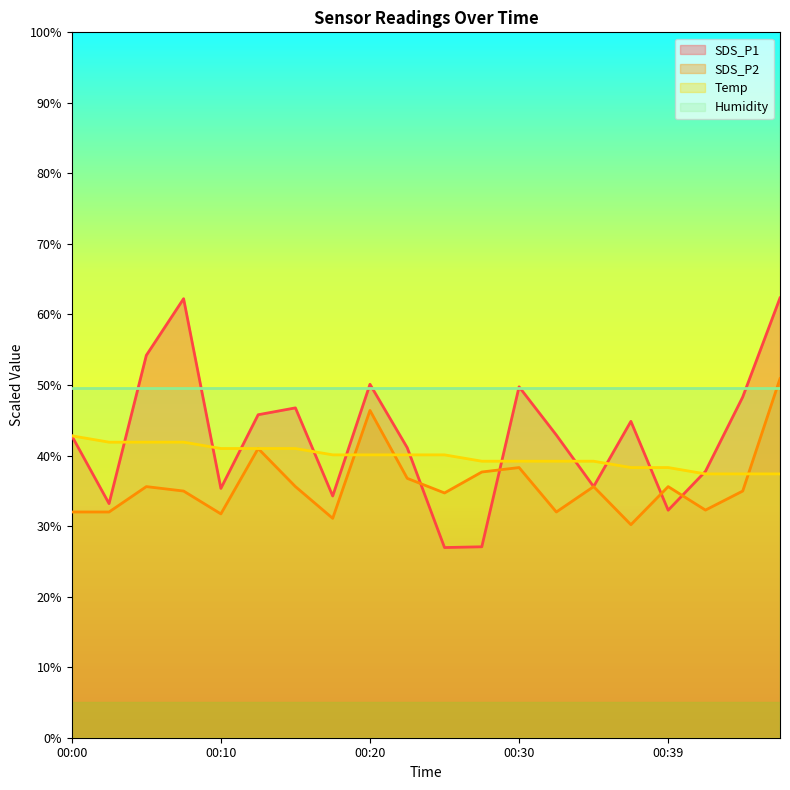

Rank the series by their average value, from highest to lowest.

Humidity, SDS_P1, Temp, SDS_P2